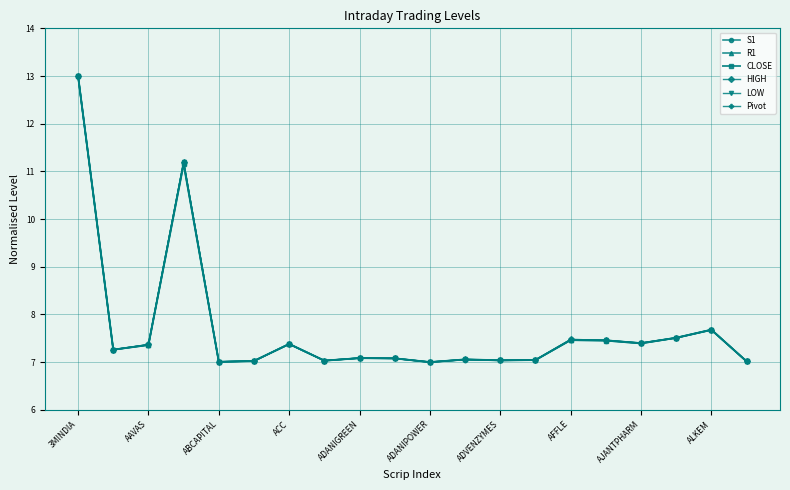

What is the value of the R1 point at the 12th from the left?

7.1